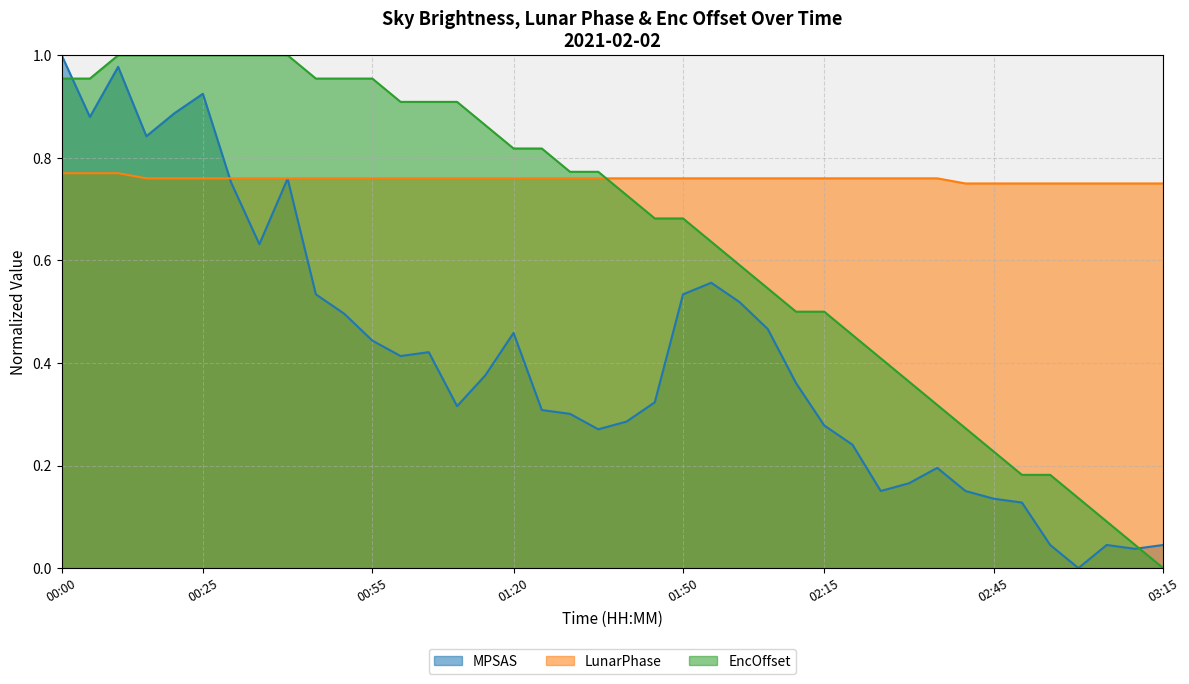

Rank the categories by EncOffset_neg value from highest to lowest.

00:10, 00:15, 00:20, 00:25, 00:30, 00:35, 00:40, 00:00, 00:05, 00:45, 00:50, 00:55, 01:00, 01:05, 01:10, 01:15, 01:20, 01:25, 01:30, 01:35, 01:40, 01:45, 01:50, 01:55, 02:00, 02:05, 02:10, 02:15, 02:20, 02:25, 02:30, 02:35, 02:40, 02:45, 02:50, 02:55, 03:00, 03:05, 03:10, 03:15